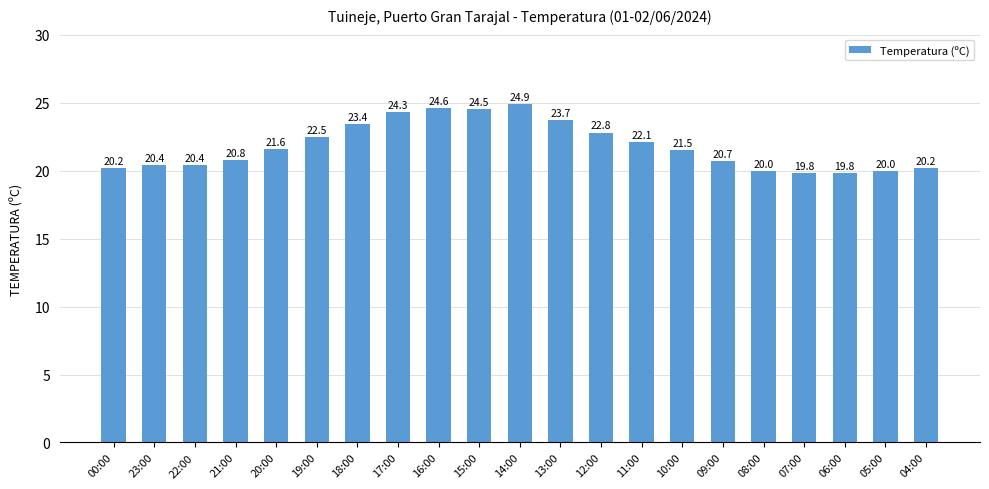

Reading left to right, what are all the values shown in this chart?

20.2	20.4	20.4	20.8	21.6	22.5	23.4	24.3	24.6	24.5	24.9	23.7	22.8	22.1	21.5	20.7	20.0	19.8	19.8	20.0	20.2